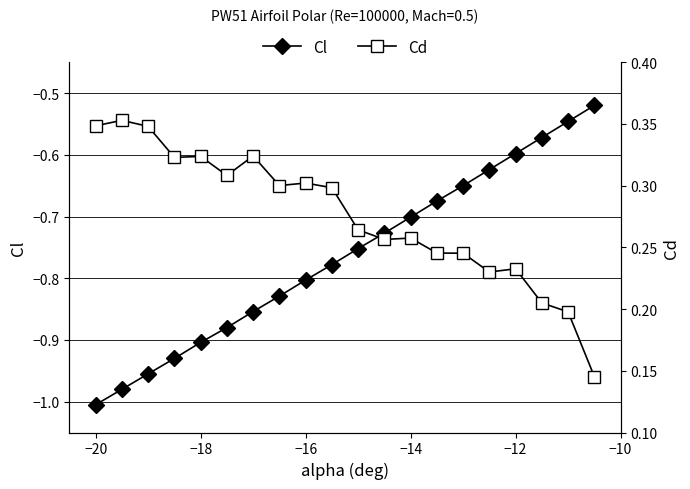

True or false: Cl has more than 0 points higher than both neighbors.

False